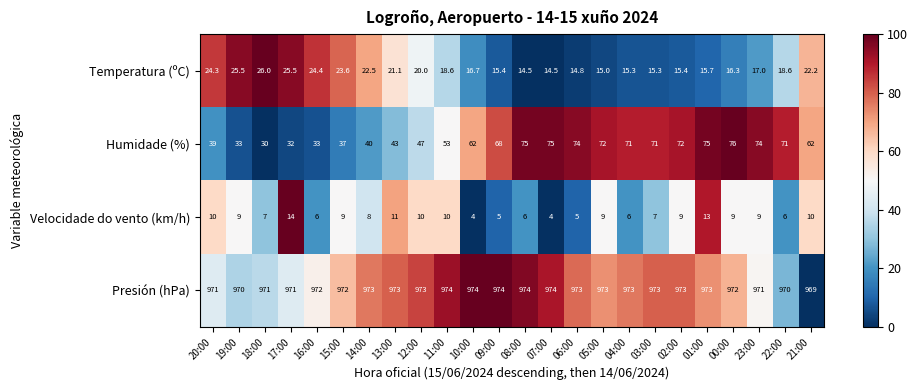

Which series has the largest range (max minus min)?

Humidade (%)